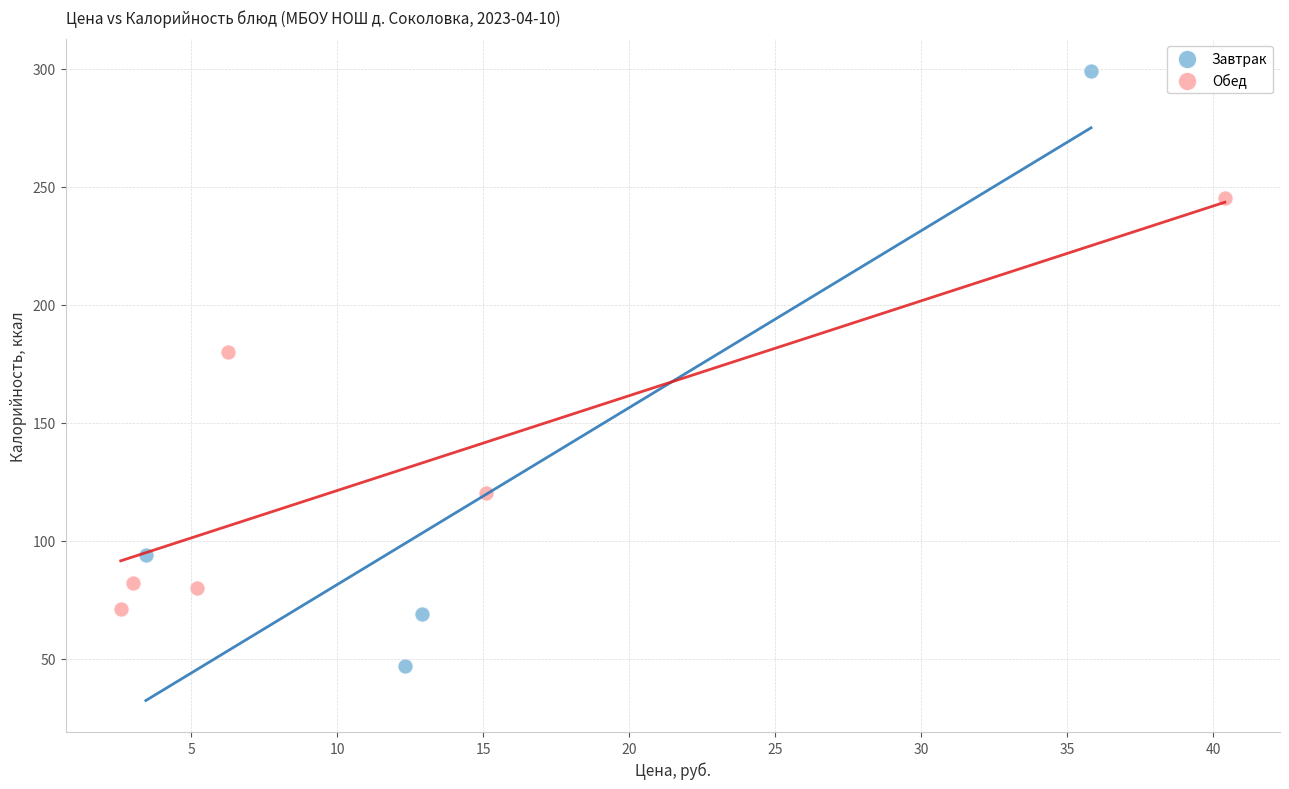

Which series contains the highest Y value?

Завтрак